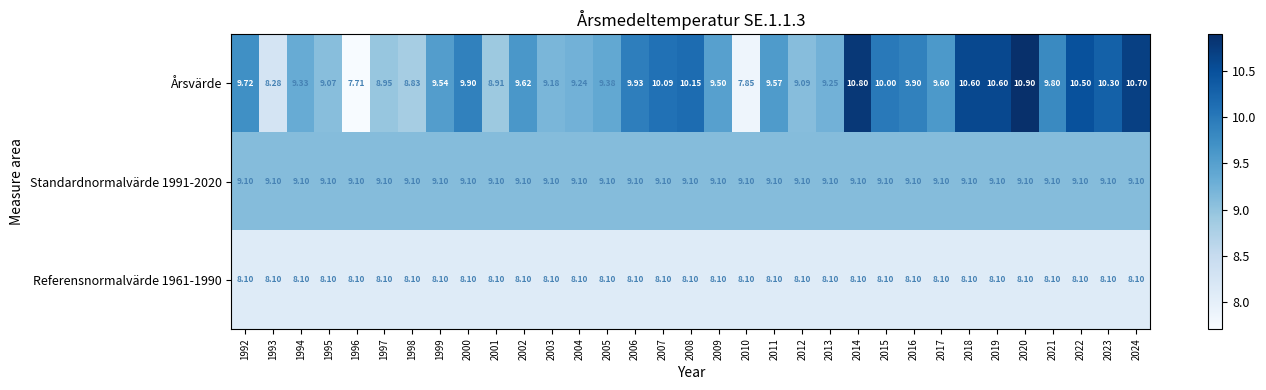

Which series changed the most between 2006 and 2009?

Årsvärde